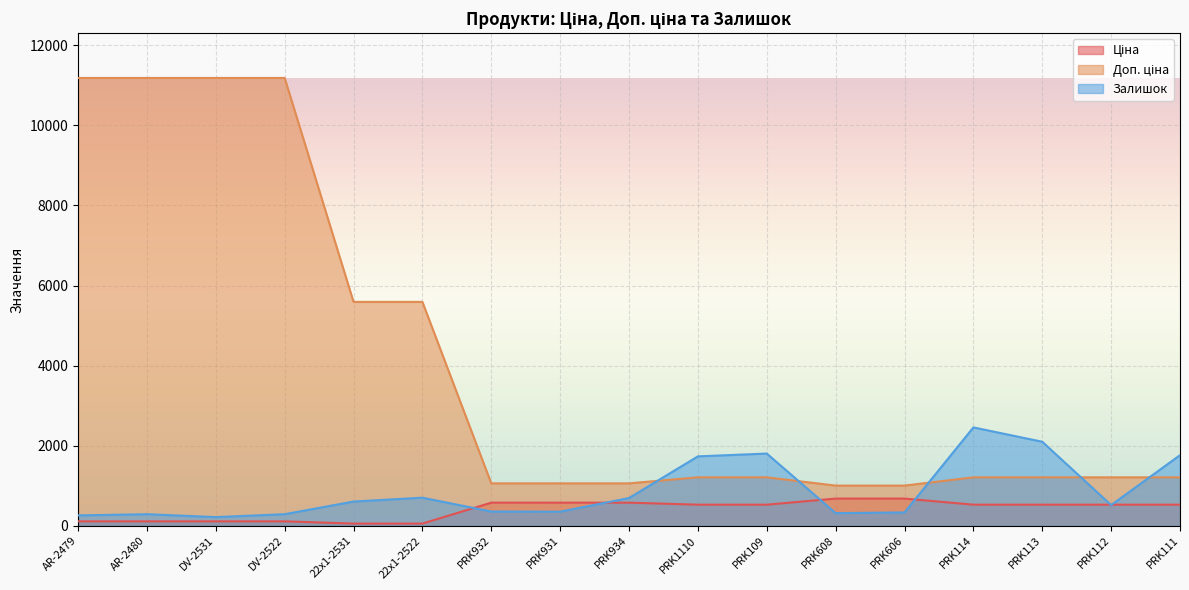

How many interior local peaks does the Залишок series have?

4